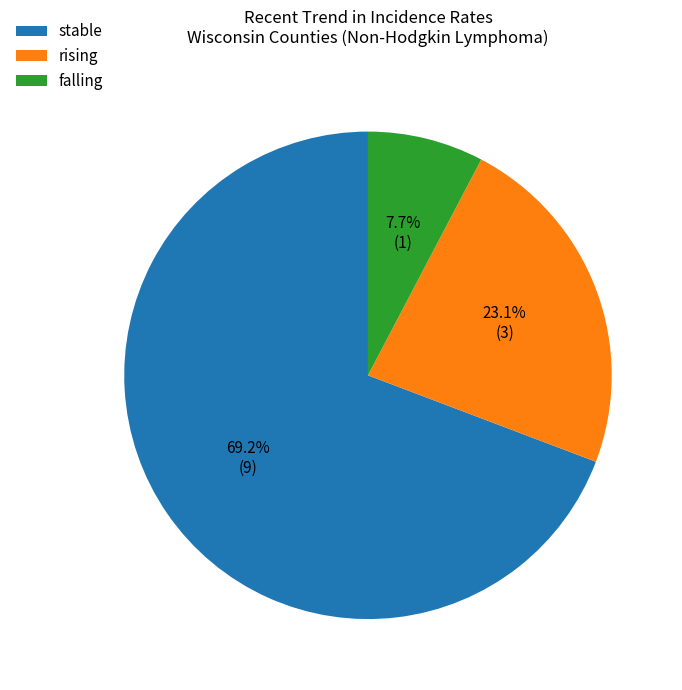

To the nearest percent, what is the average slice percentage?

33%